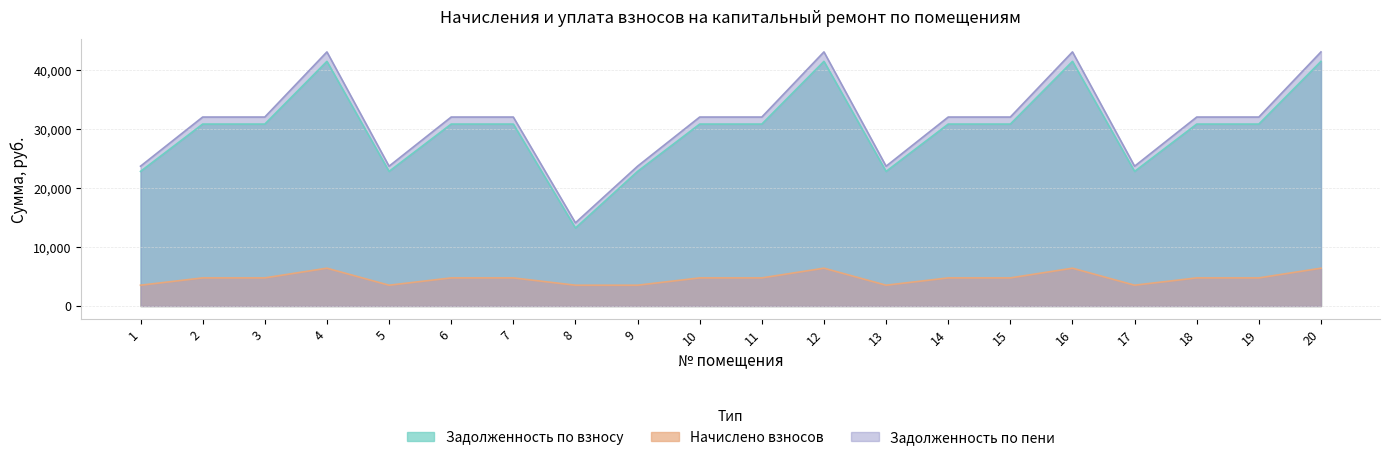

Is it true that nachisleno equals 6403.2 at 20?

True